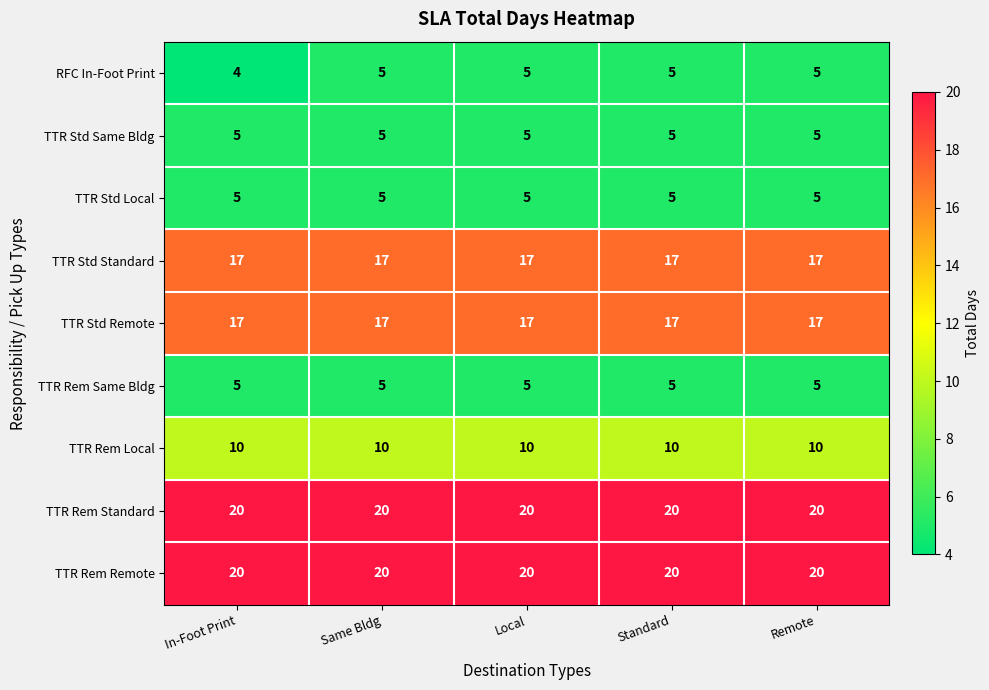

Which category has the lowest value across all series?

In-Foot Print